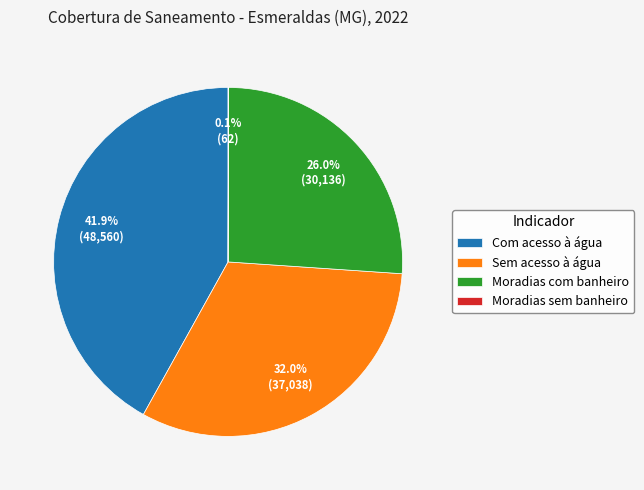

To the nearest percent, what portion does Com acesso à água represent?

42%